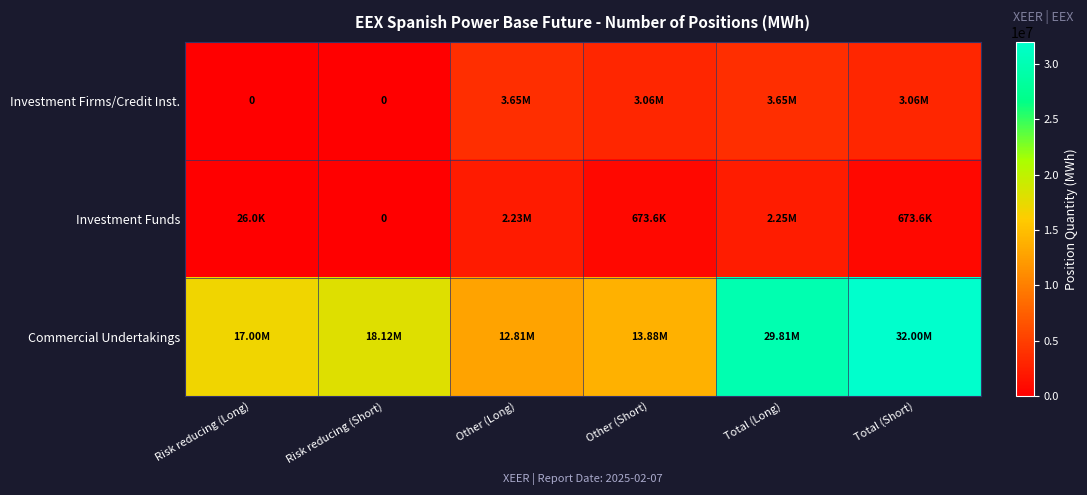

At how many categories does at least one series exceed 19486714?

2